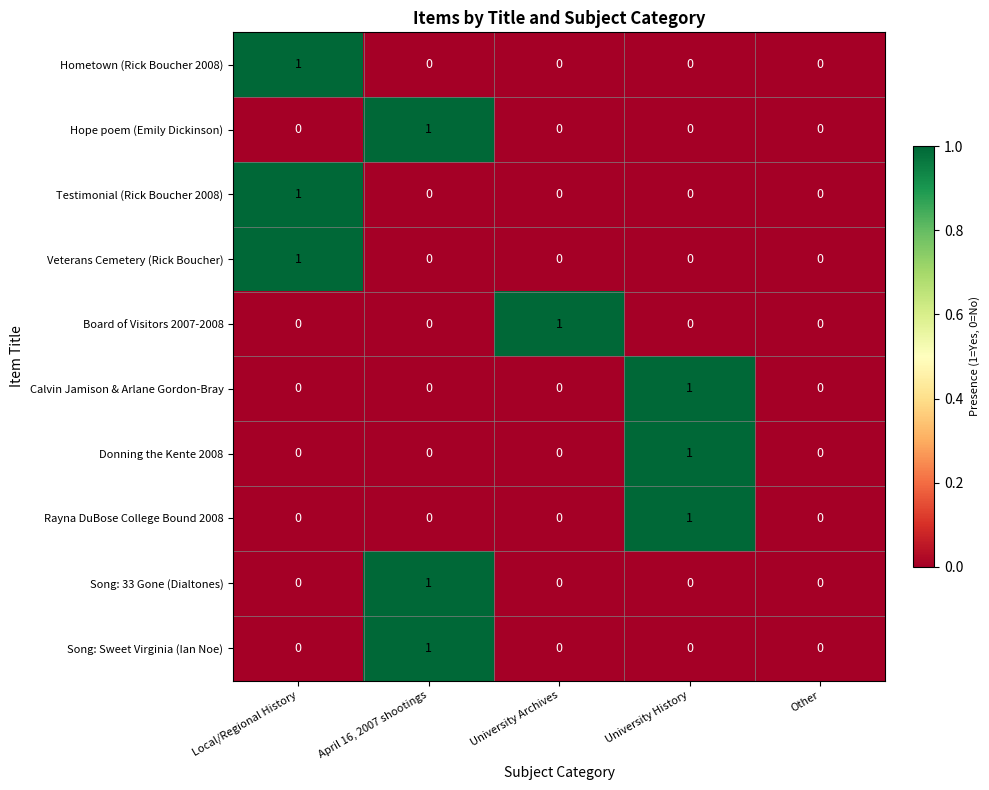

Count the Veterans Cemetery (Rick Boucher) values in the range 0 to 1.

5